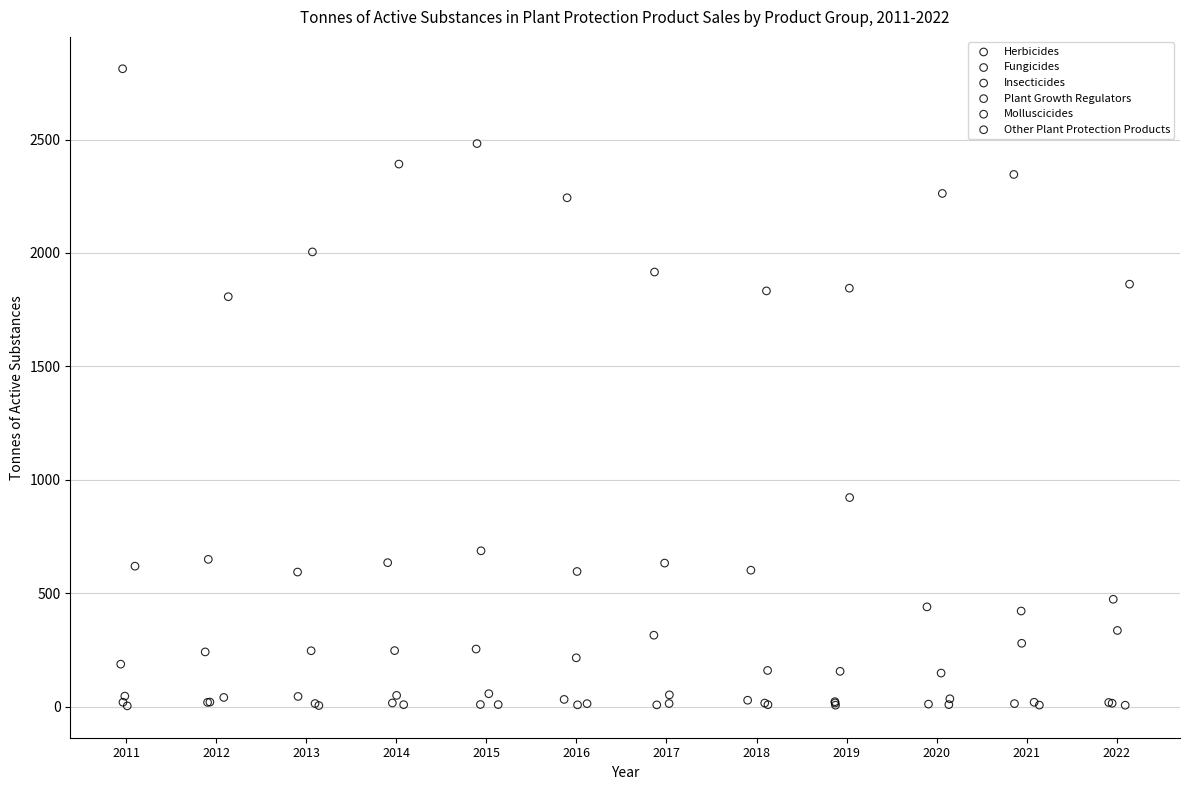

Which series reaches the maximum Y coordinate?

Herbicides